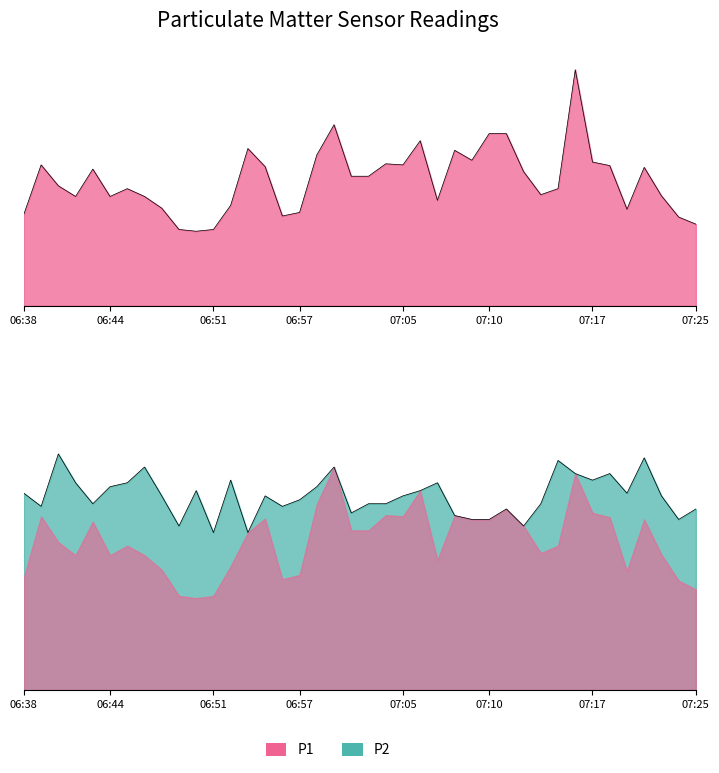

Reading left to right, transcribe all the data shown in this chart.

P1: 2.6	4.0	3.4	3.1	3.9	3.1	3.3	3.1	2.8	2.1	2.1	2.1	2.8	4.4	3.9	2.5	2.6	4.2	5.1	3.6	3.6	4.0	4.0	4.7	3.0	4.4	4.1	4.8	4.8	3.8	3.1	3.3	6.7	4.0	4.0	2.7	3.9	3.1	2.5	2.3
P2: 1.5	1.4	1.8	1.6	1.4	1.6	1.6	1.7	1.5	1.2	1.5	1.2	1.6	1.2	1.5	1.4	1.4	1.6	1.7	1.4	1.4	1.4	1.5	1.5	1.6	1.3	1.3	1.3	1.4	1.2	1.4	1.8	1.6	1.6	1.6	1.5	1.8	1.5	1.3	1.4